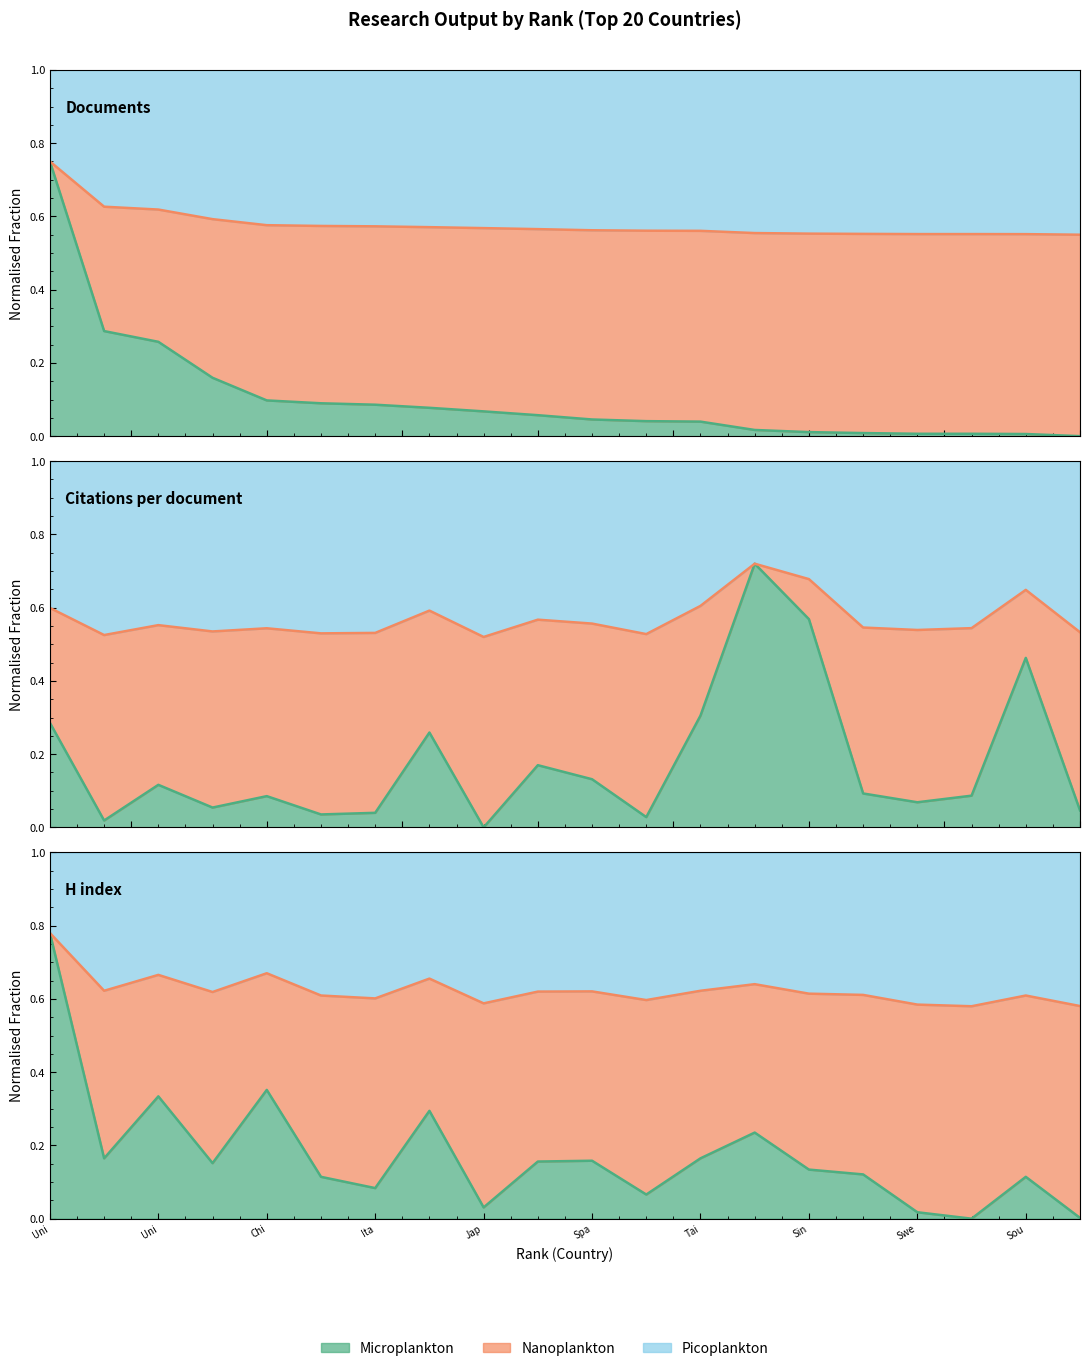

How many lines are shown in the chart?

3